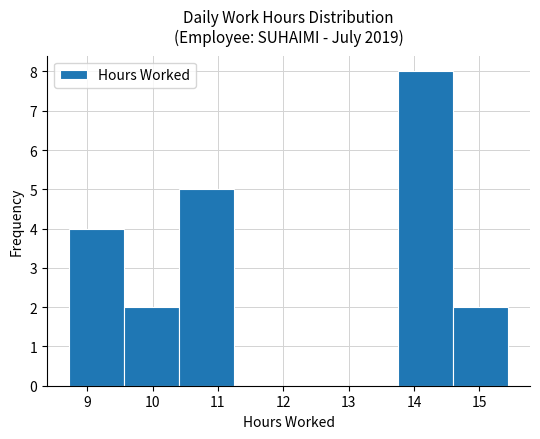

Reading left to right, transcribe this chart: for each bar, give the range it covers on the x-axis and its height. Neither the bar edges nor the heights are printed on the chart, so give them approximately, as read against the axes.

8.72 to 9.56: 4
9.56 to 10.40: 2
10.40 to 11.24: 5
11.24 to 12.08: 0
12.08 to 12.92: 0
12.92 to 13.76: 0
13.76 to 14.60: 8
14.60 to 15.44: 2